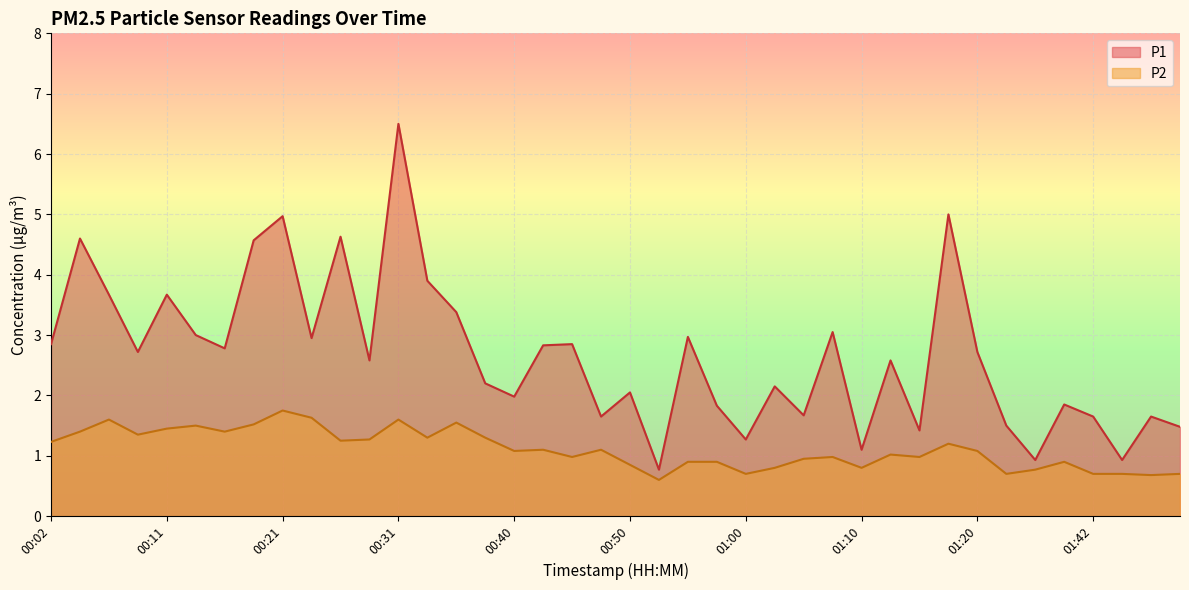

How many series are shown in this chart?

2